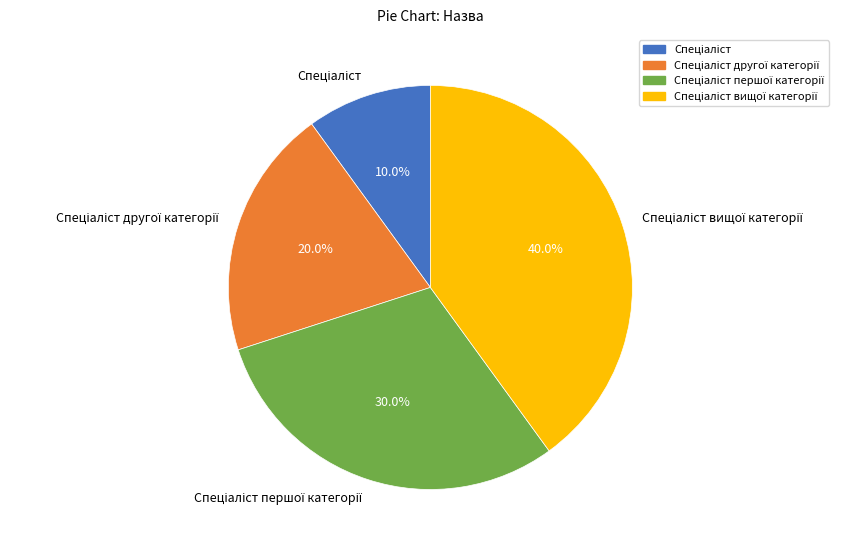

Is there any slice that represents more than half of the pie?

No